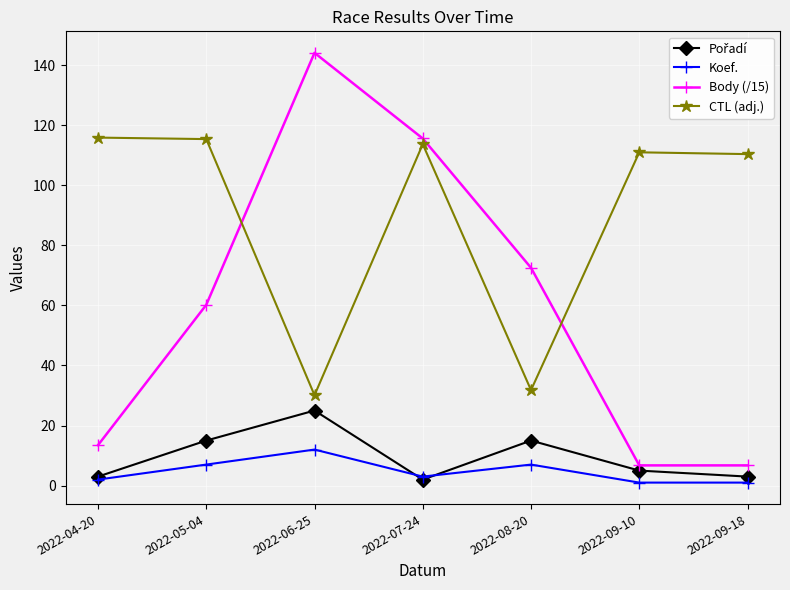

Which label corresponds to the largest value in the chart?

2022-06-25